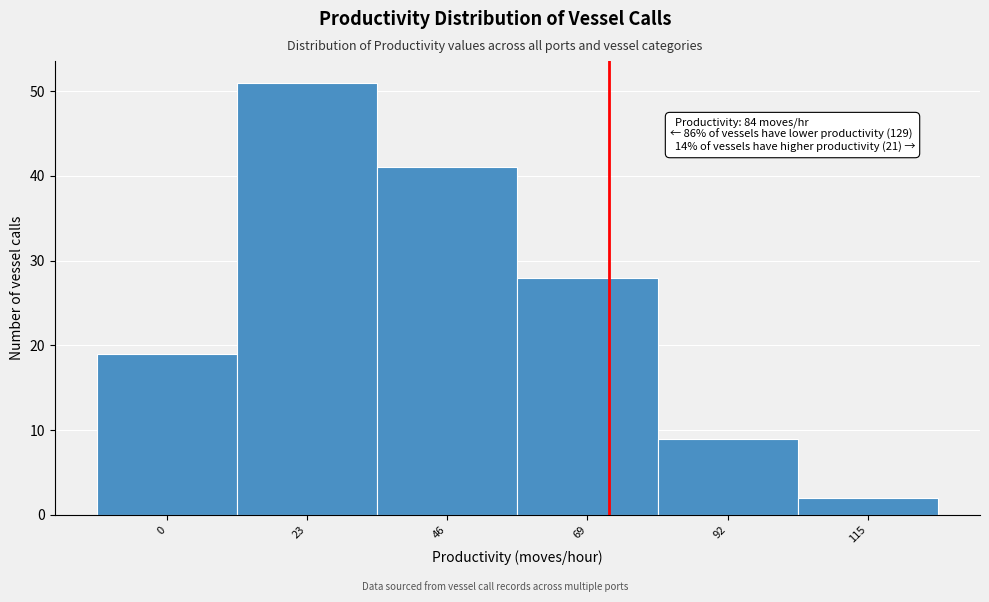

Reading left to right, extract all data points from this chart.

19	51	41	28	9	2